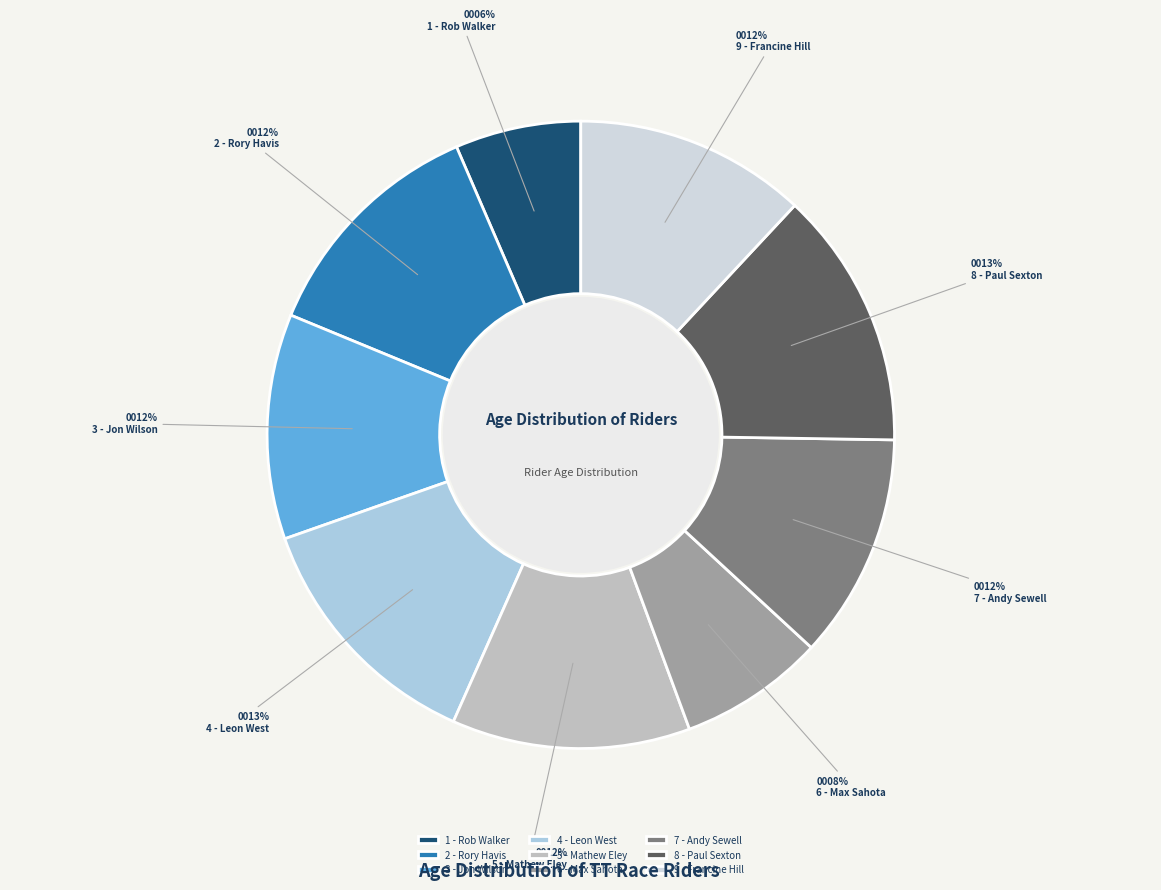

To the nearest percent, what portion does 4 - Leon West represent?

13%